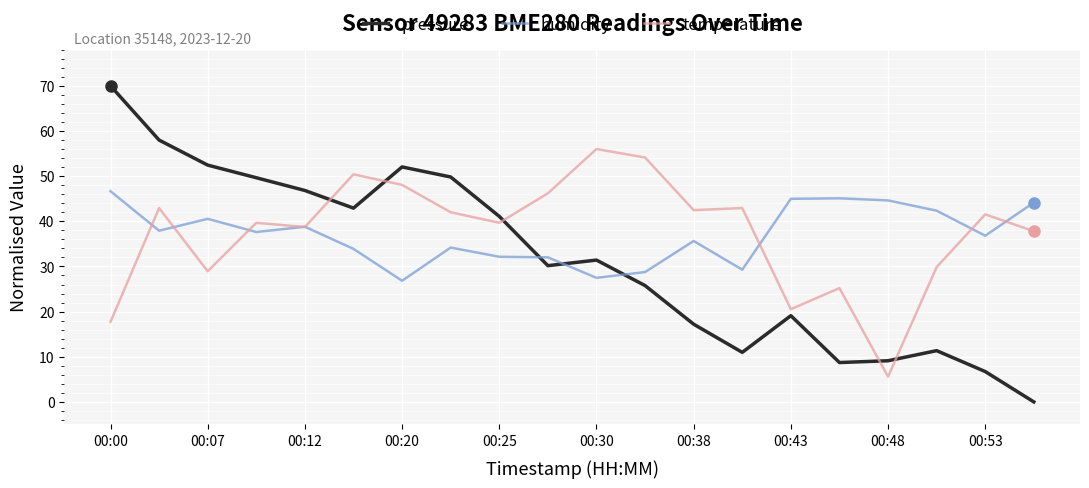

What is the greatest value displayed?

70.0